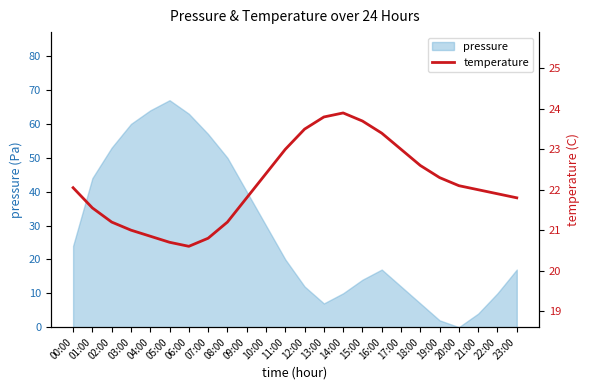

What position from the right is 14:00?

10